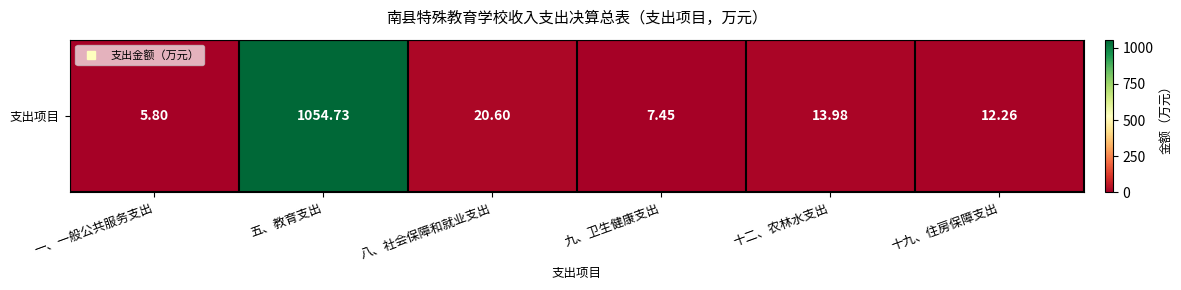

Reading left to right, extract all data points from this chart.

5.8	1054.7	20.6	7.5	14.0	12.3